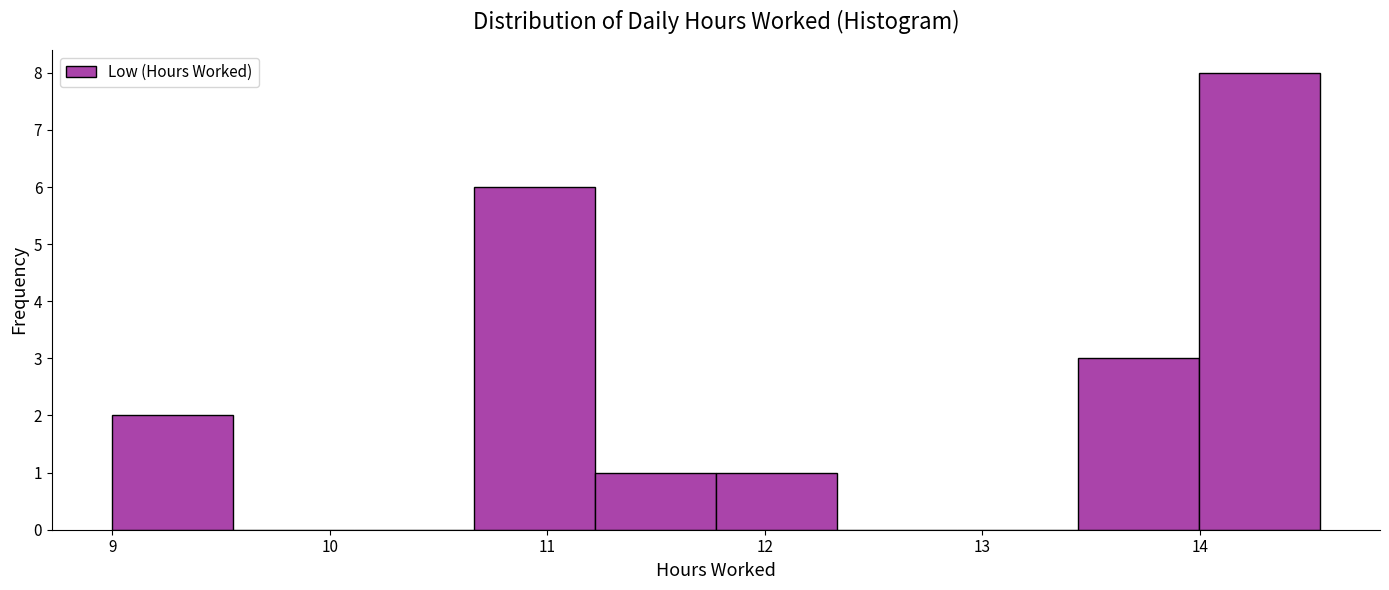

Reading left to right, transcribe this chart: for each bar, give the range it covers on the x-axis and its height. Neither the bar edges nor the heights are printed on the chart, so give them approximately, as read against the axes.

9.0 to 9.6: 2
9.6 to 10.1: 0
10.1 to 10.7: 0
10.7 to 11.2: 6
11.2 to 11.8: 1
11.8 to 12.3: 1
12.3 to 12.9: 0
12.9 to 13.4: 0
13.4 to 14.0: 3
14.0 to 14.6: 8